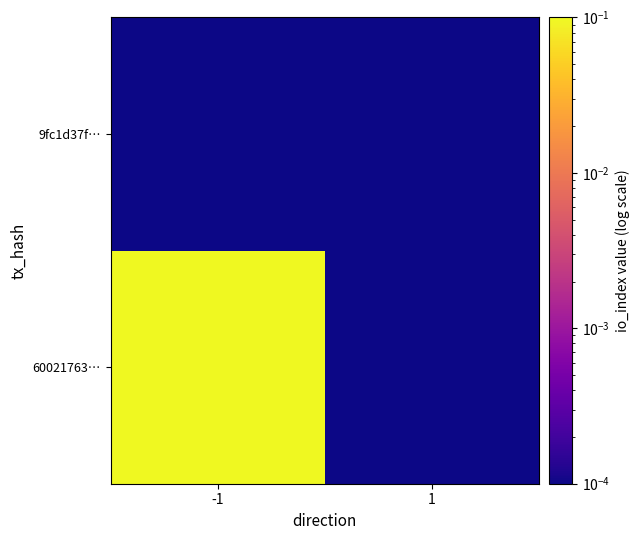

What is the greatest value displayed?

1.0